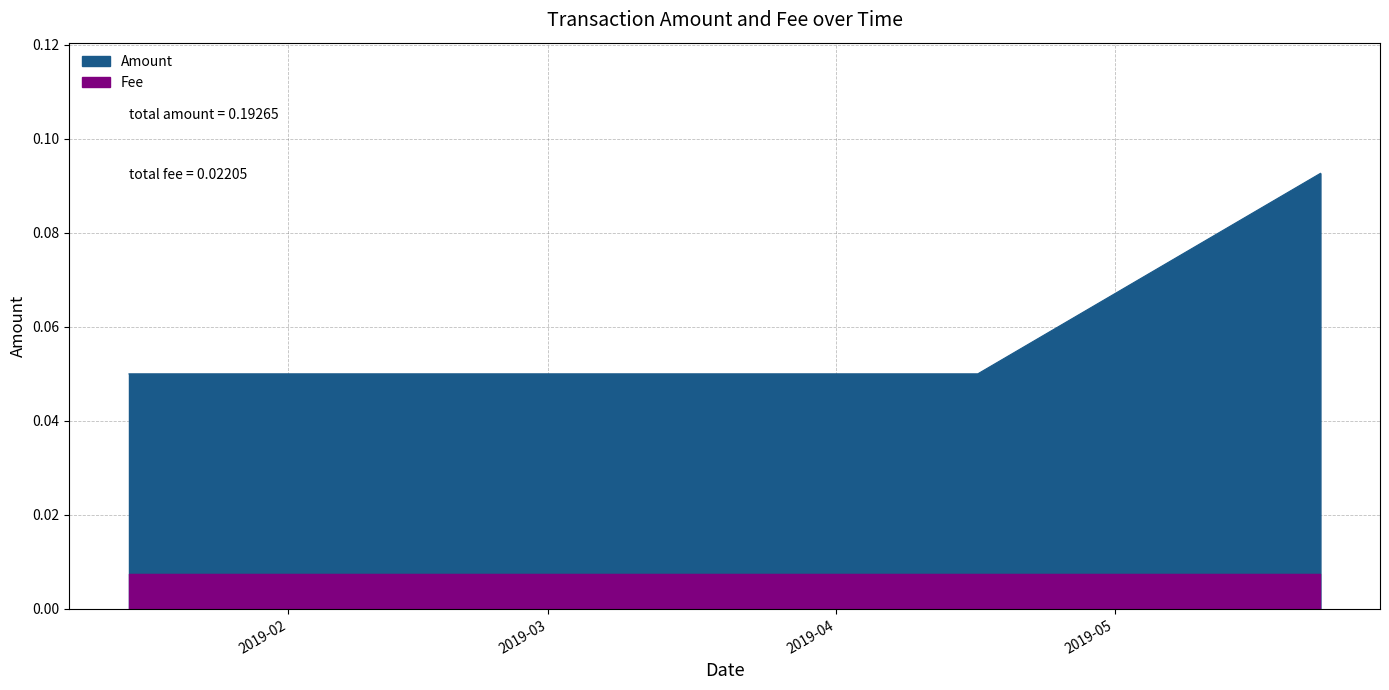

Which label corresponds to the largest value in the chart?

2019-05-23 03:15:38